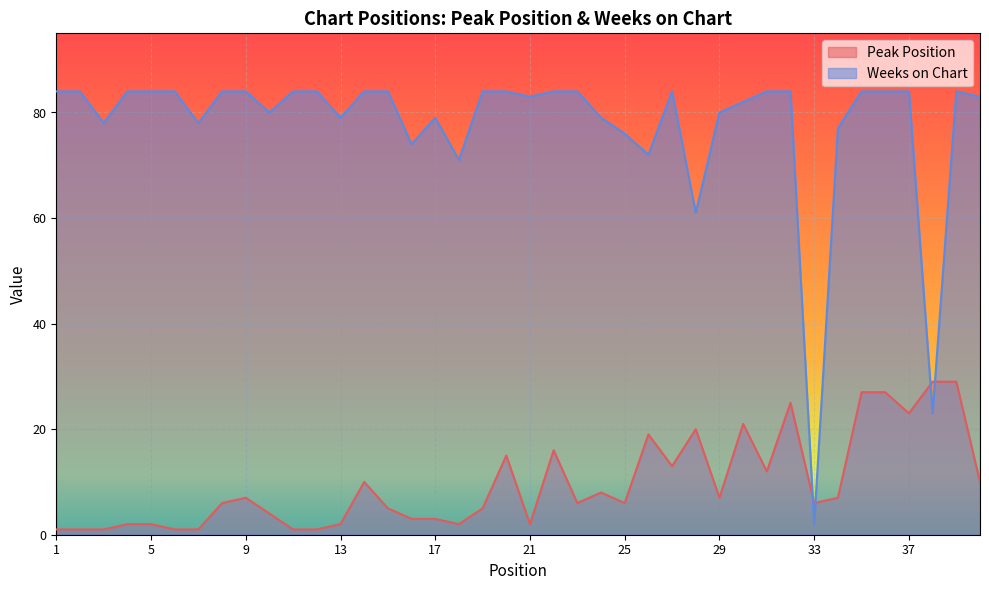

Which series has the largest range (max minus min)?

Weeks on Chart